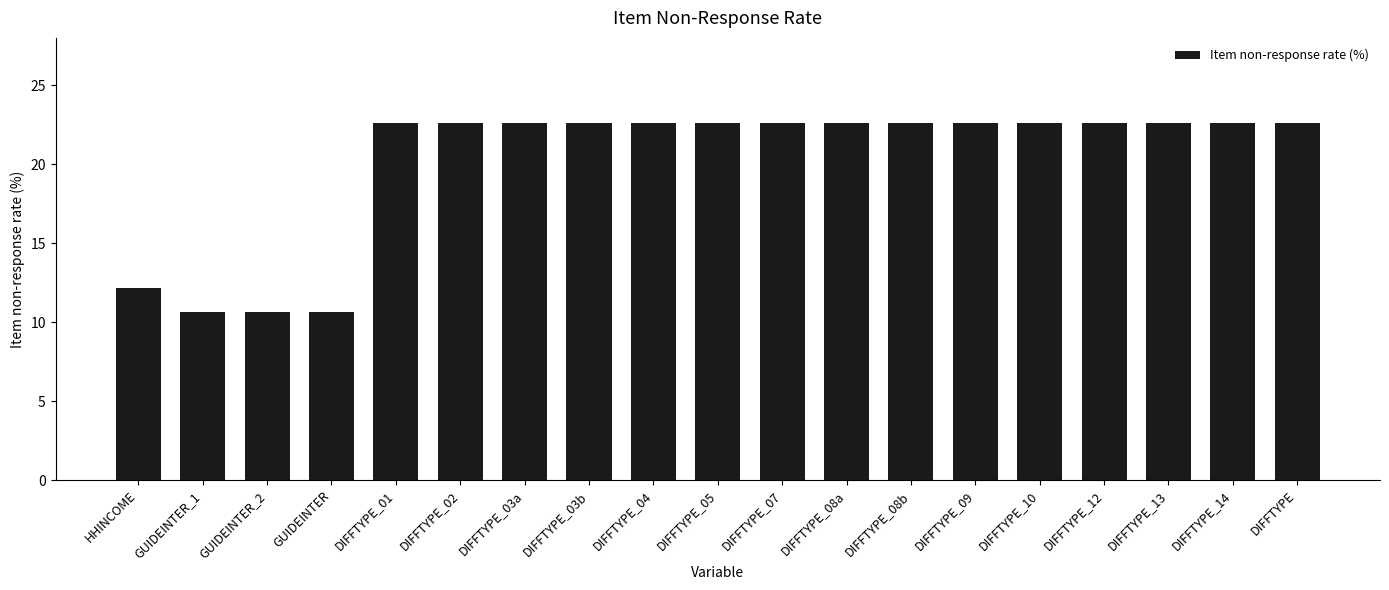

Reading left to right, extract all data points from this chart.

12.1	10.7	10.7	10.7	22.6	22.6	22.6	22.6	22.6	22.6	22.6	22.6	22.6	22.6	22.6	22.6	22.6	22.6	22.6